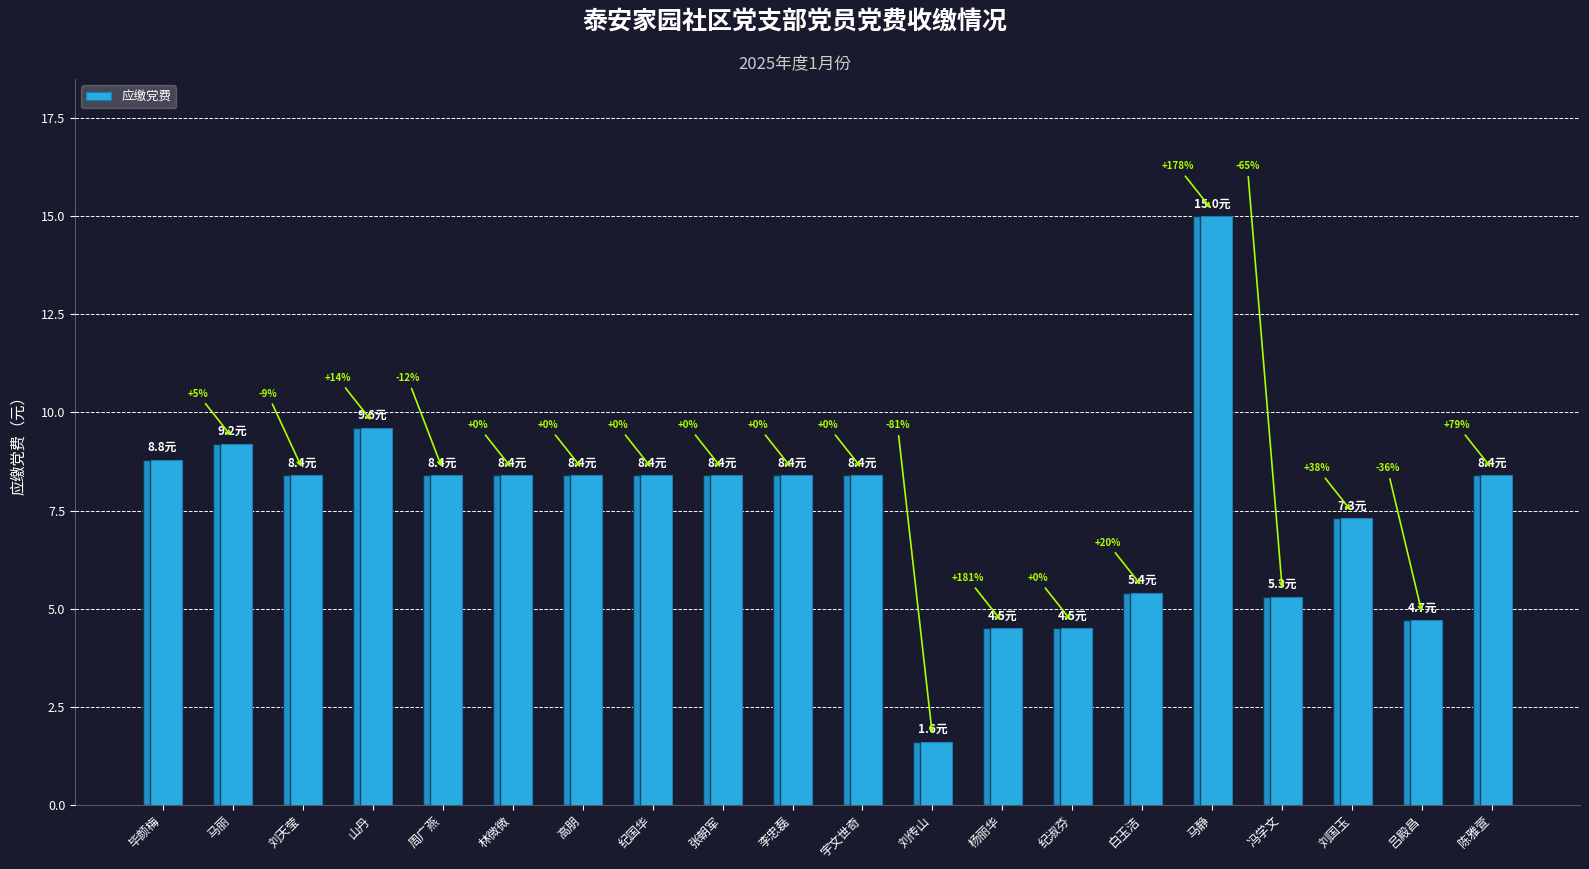

Are the bars horizontal?

No